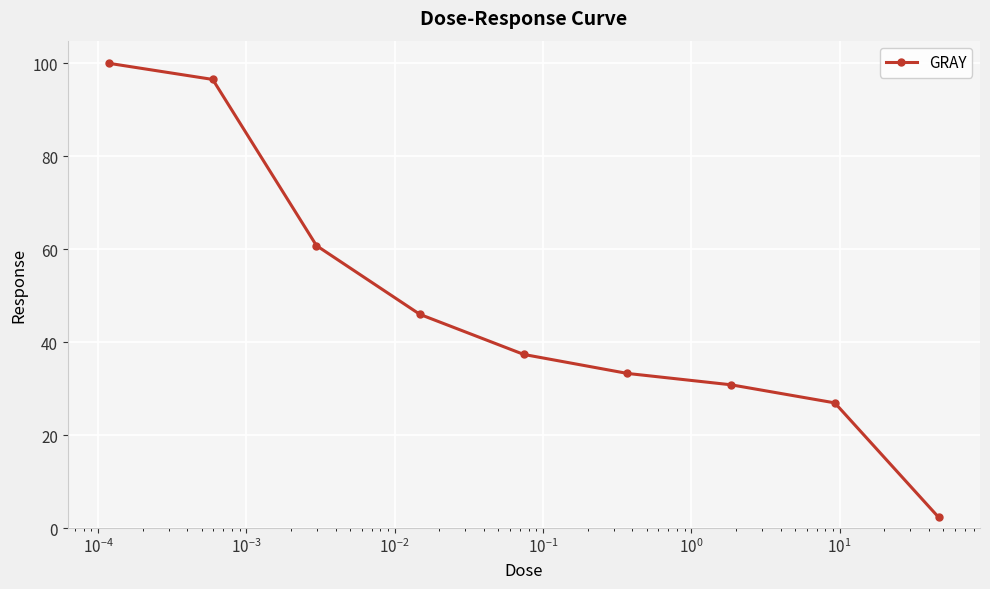

How many values are below 37?

4